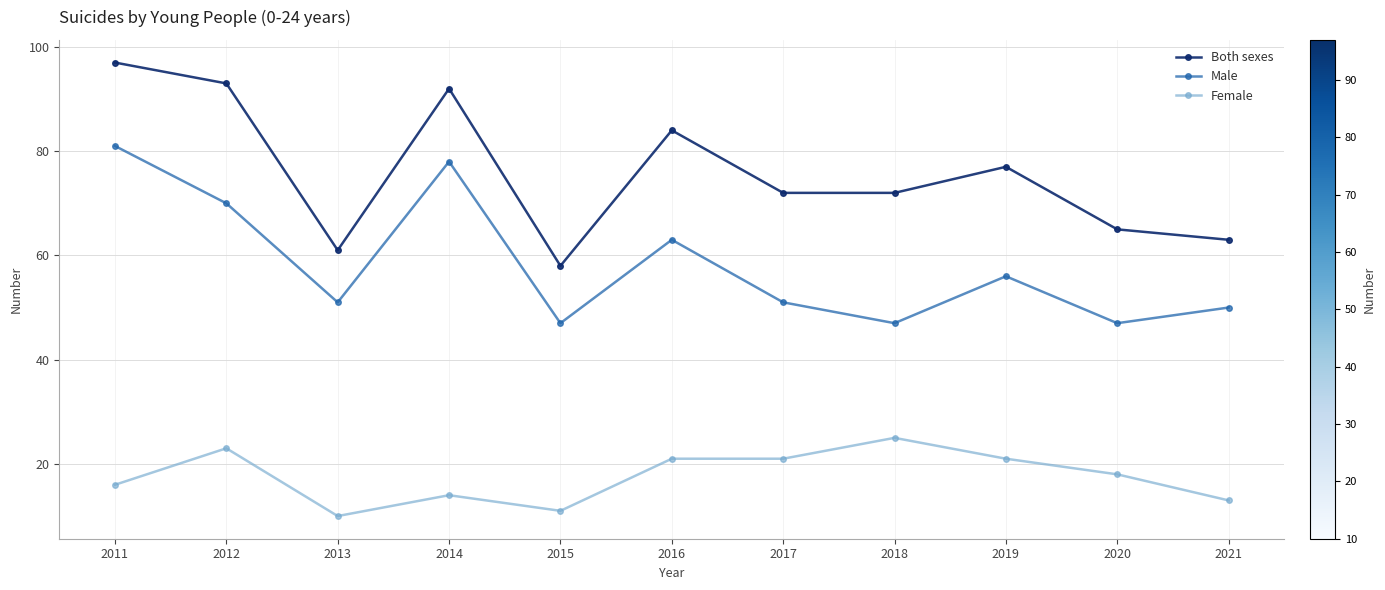

What is the value of the Female point at the 5th from the left?

11